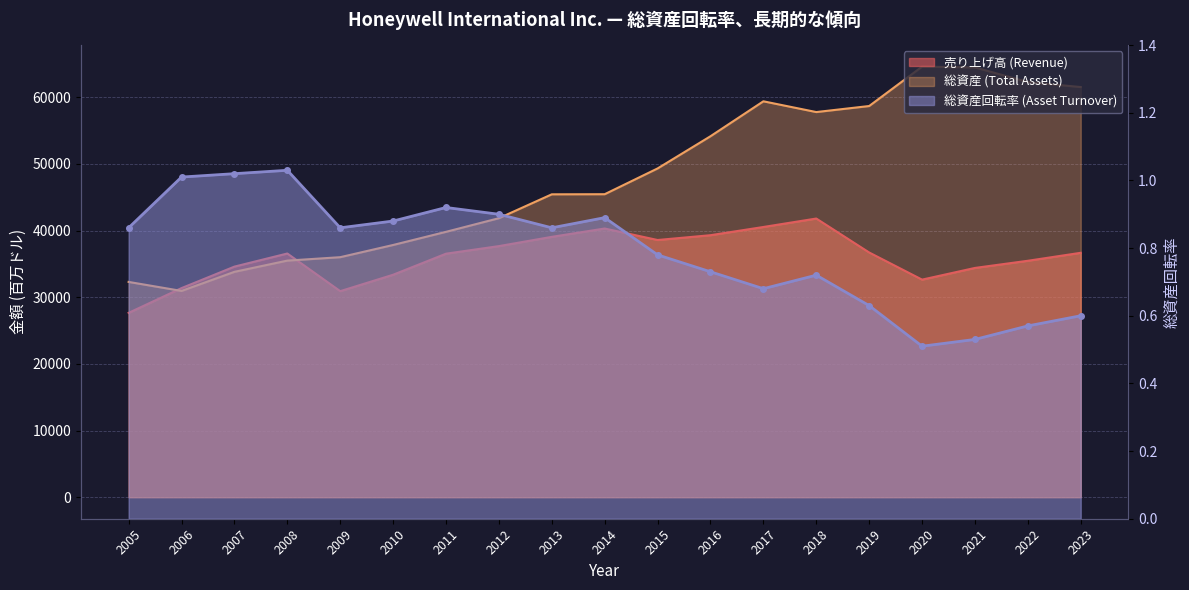

What is the value of the 総資産 (Total Assets) point at the 4th from the left?

35490.0